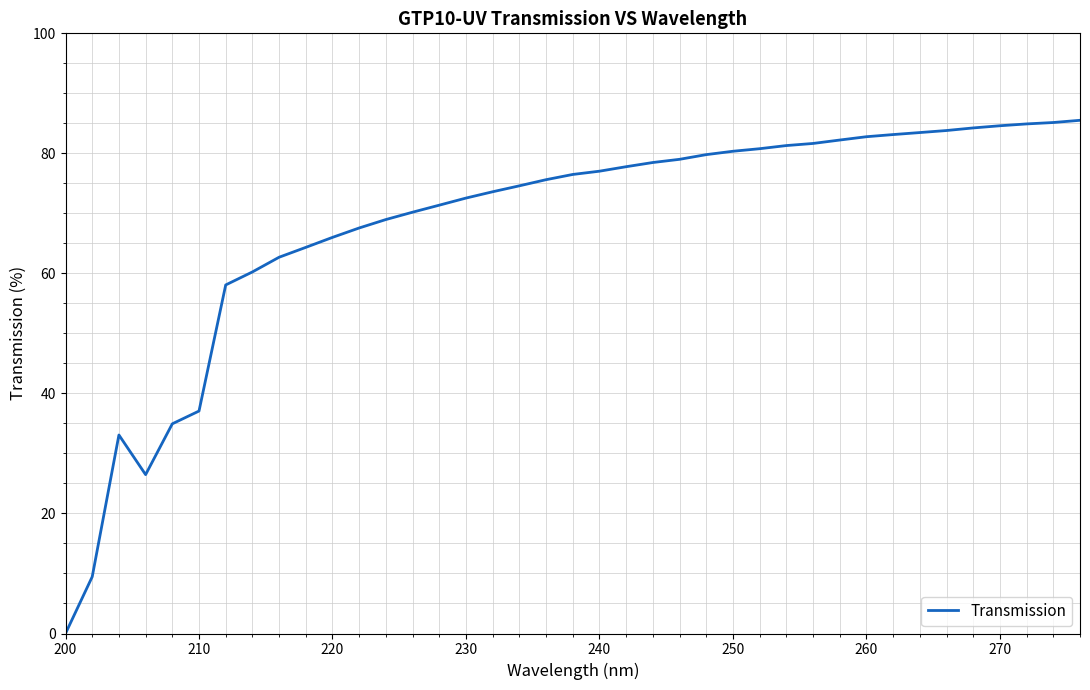

What is the difference between the maximum and minimum values?

85.5